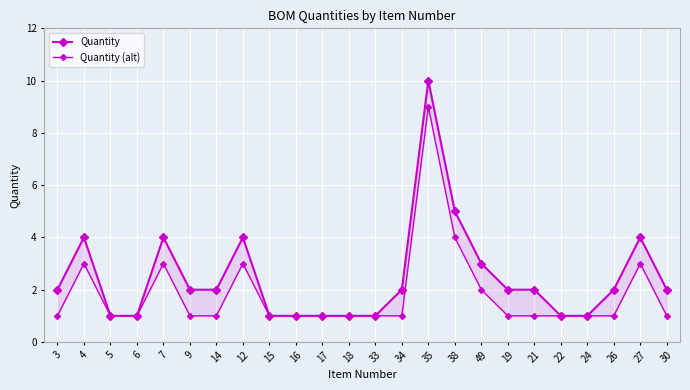

Rank the series by their maximum value, from highest to lowest.

Quantity, Quantity (alt)